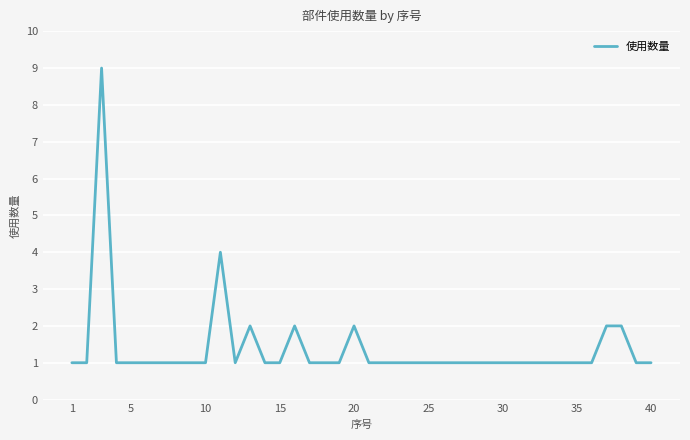

What is the difference between the maximum and minimum values?

8